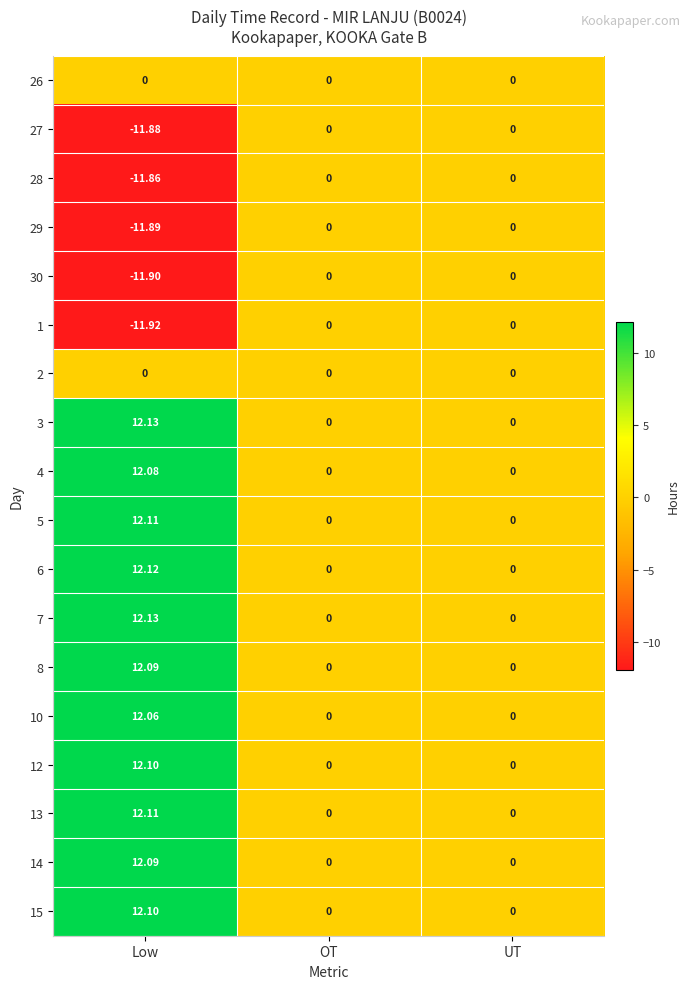

Is the value of 12 at Low greater than the value of 27 at UT?

Yes